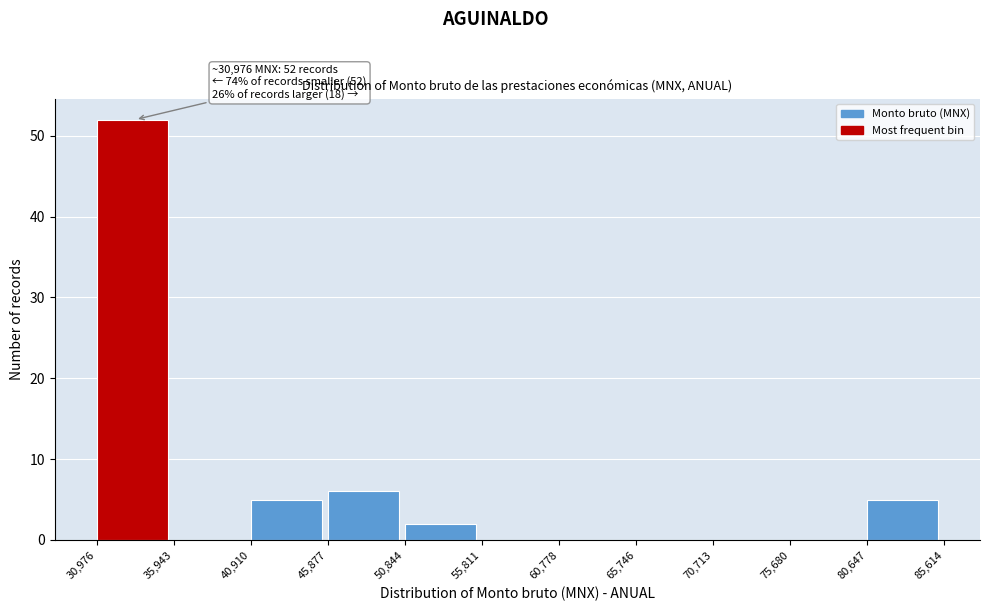

Over which range of the x-axis is the bar tallest?

30,976 to 35,943